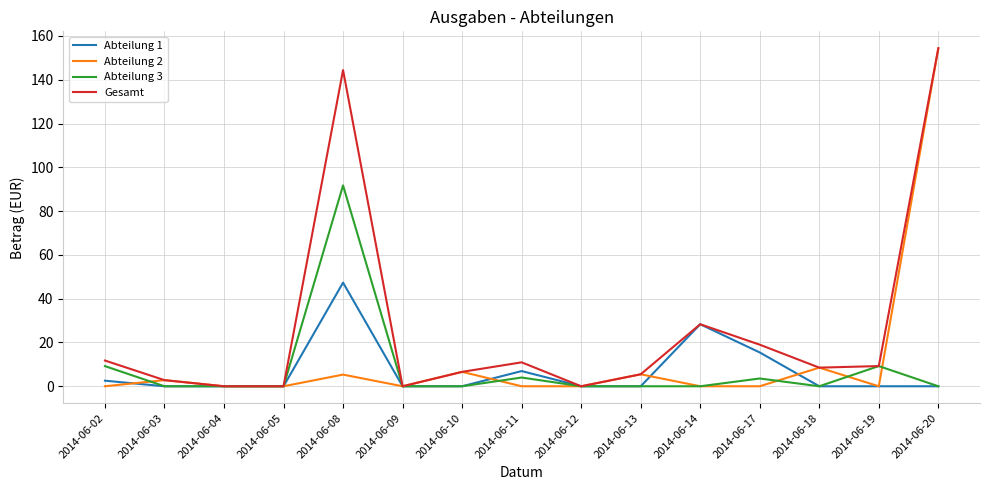

In Abteilung 3, how many points are higher than both neighbors (excluding endpoints)?

4